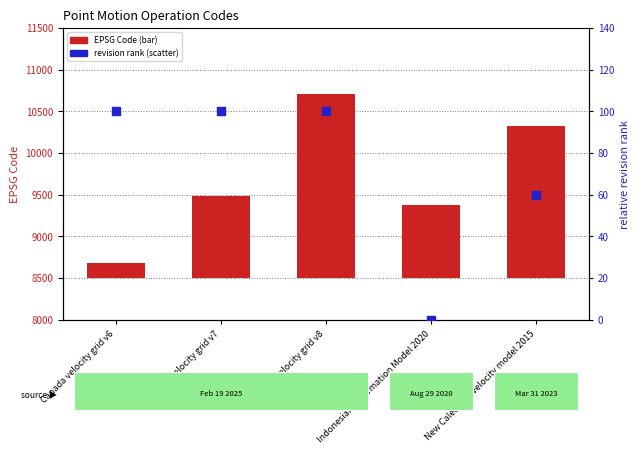

Which series has the largest Y range (max minus min)?

CODE